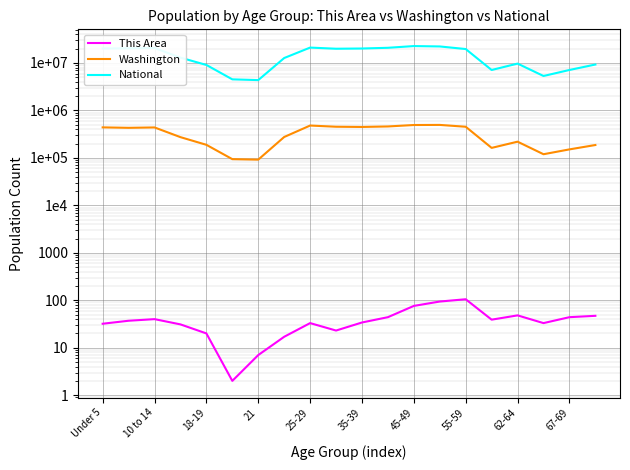

What is the label of the 1st point from the left?

Under 5